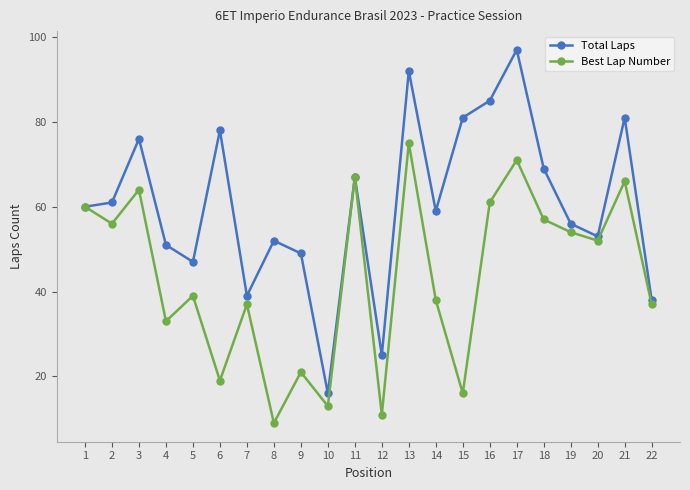

What is the total value across all series at 8?

61